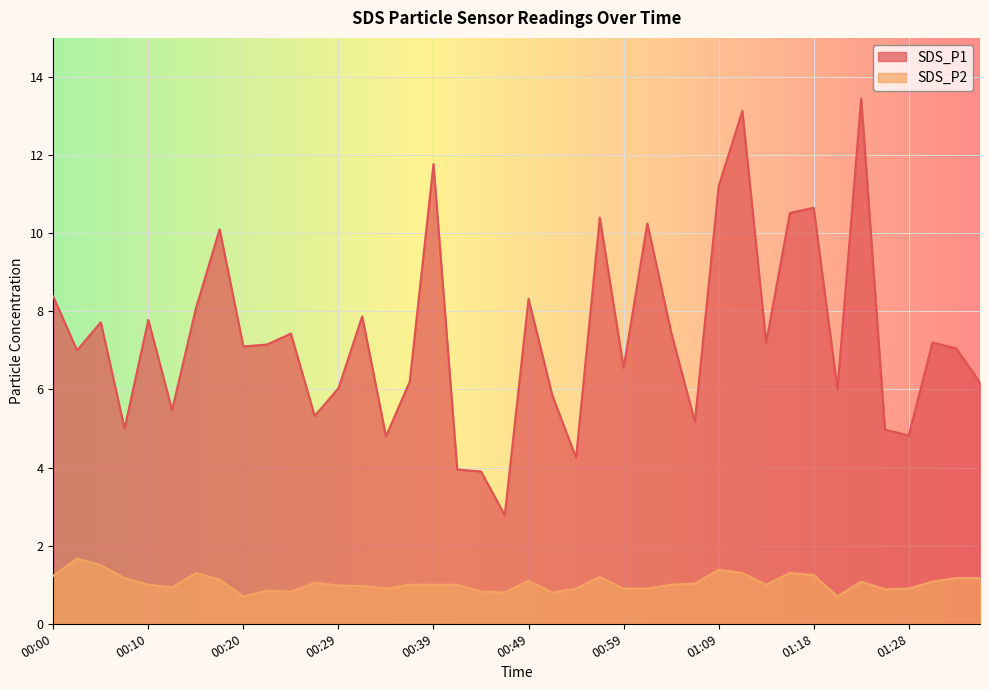

Which category has the lowest value across all series?

00:20